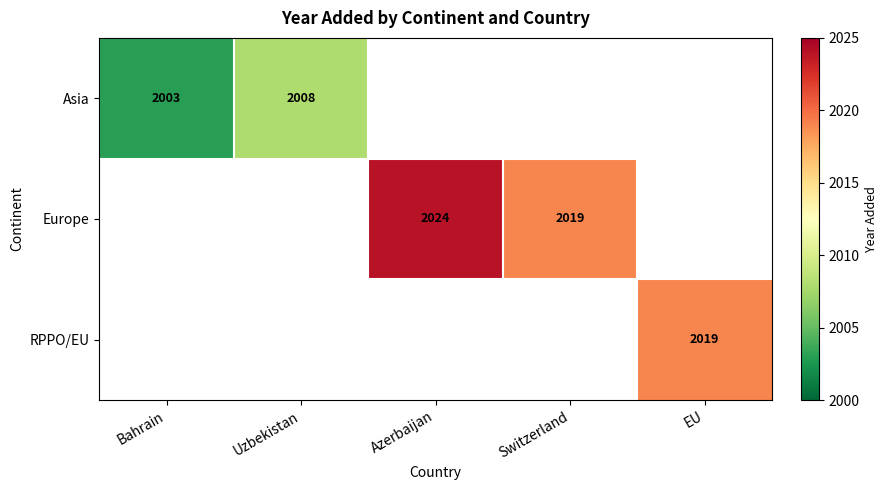

True or false: Europe has a value of 2654 at Azerbaijan.

False